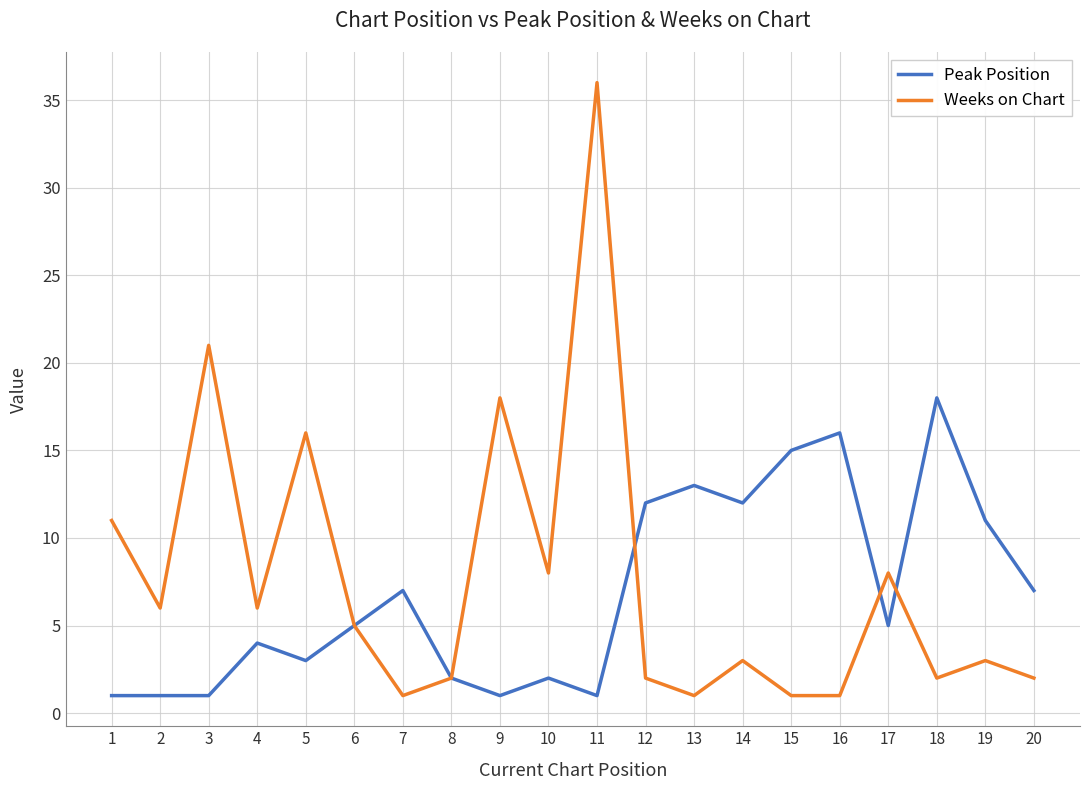

Reading right to left, what are all the values shown in this chart?

Peak Position: 7	11	18	5	16	15	12	13	12	1	2	1	2	7	5	3	4	1	1	1
Weeks on Chart: 2	3	2	8	1	1	3	1	2	36	8	18	2	1	5	16	6	21	6	11